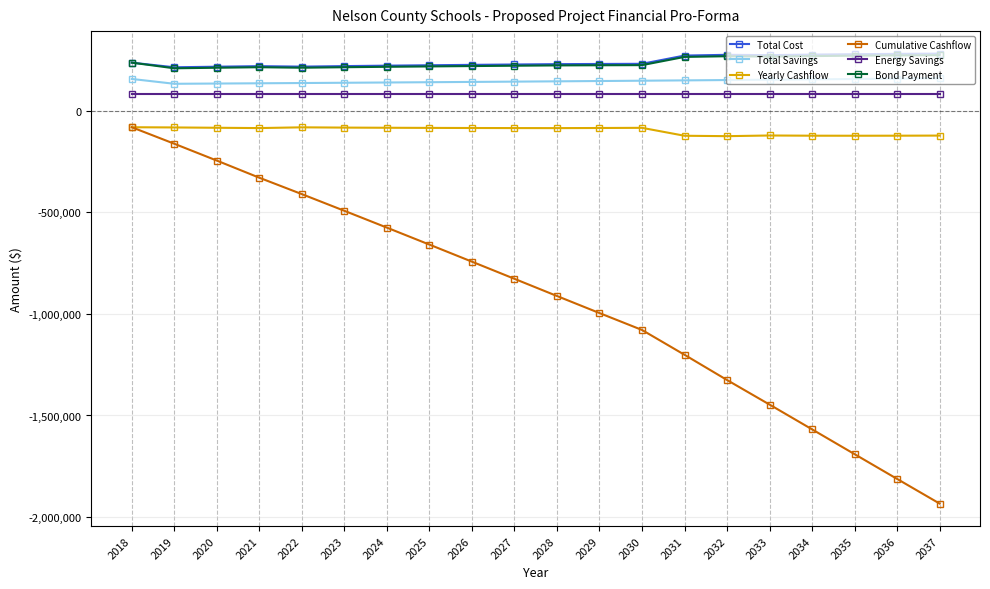

How many categories are shown in the chart?

20